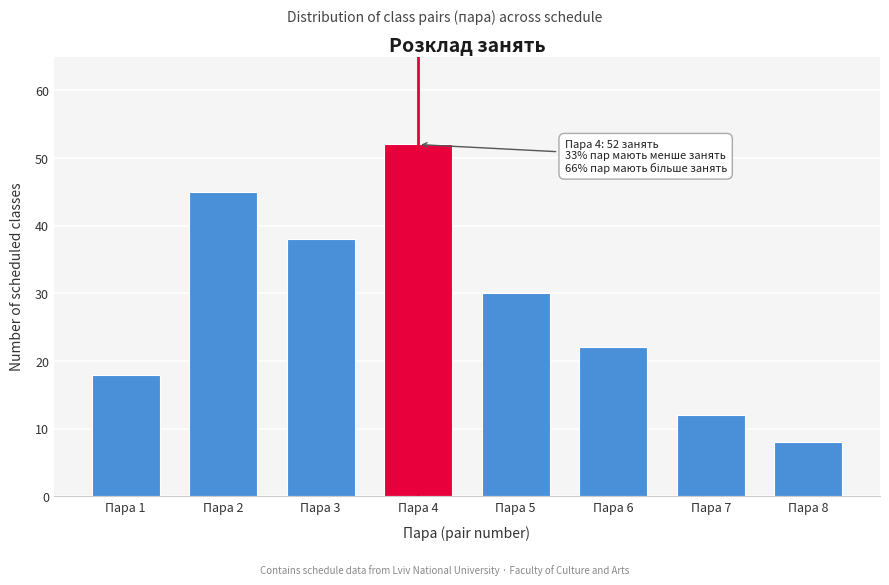

Reading left to right, what are all the values shown in this chart?

Пара 1=18	Пара 2=45	Пара 3=38	Пара 4=52	Пара 5=30	Пара 6=22	Пара 7=12	Пара 8=8